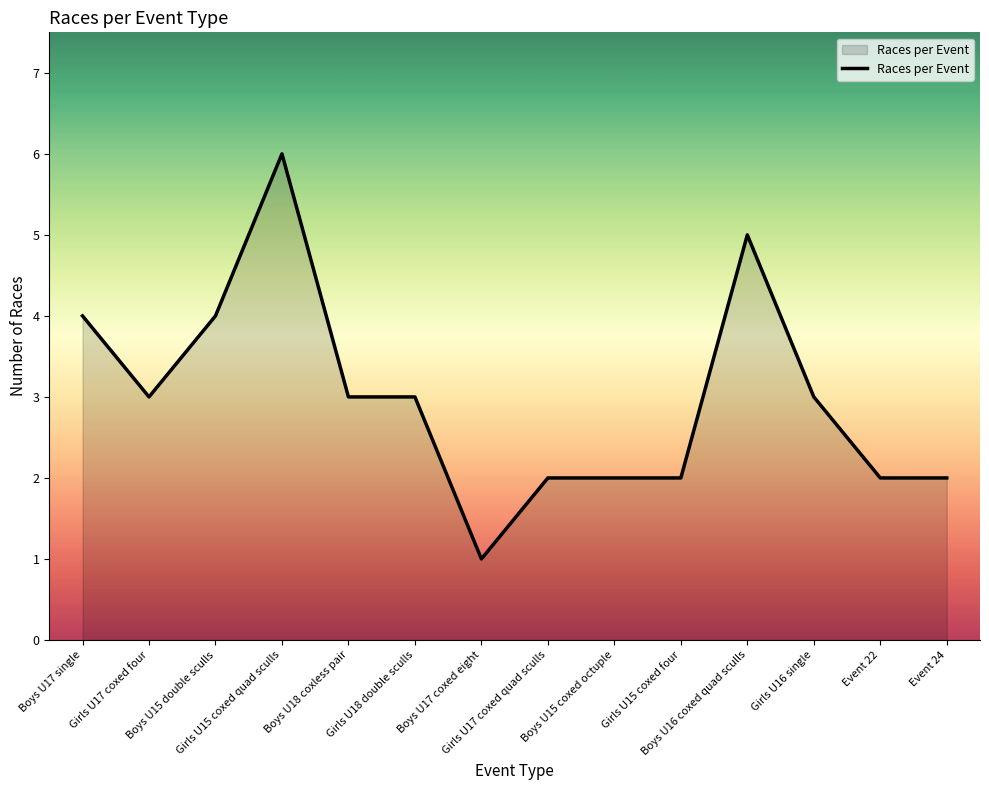

What is the difference between the maximum and minimum values?

5